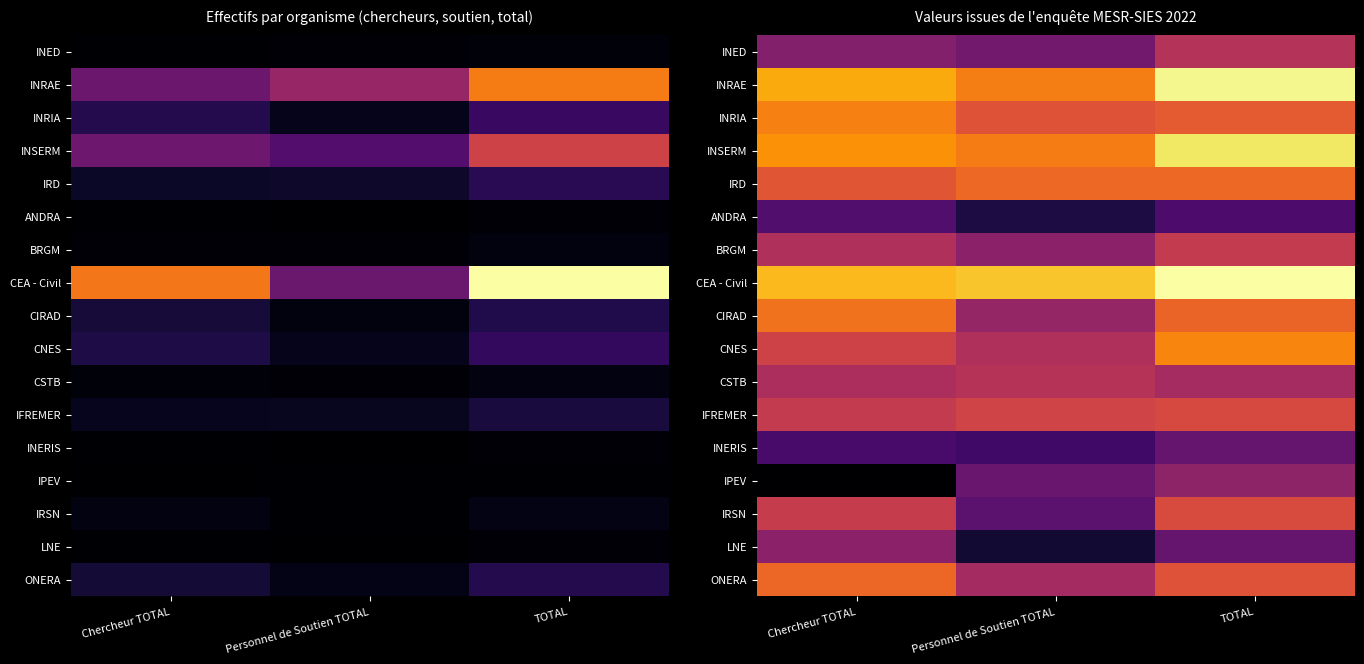

Is the value of CSTB at TOTAL greater than the value of IRSN at TOTAL?

No